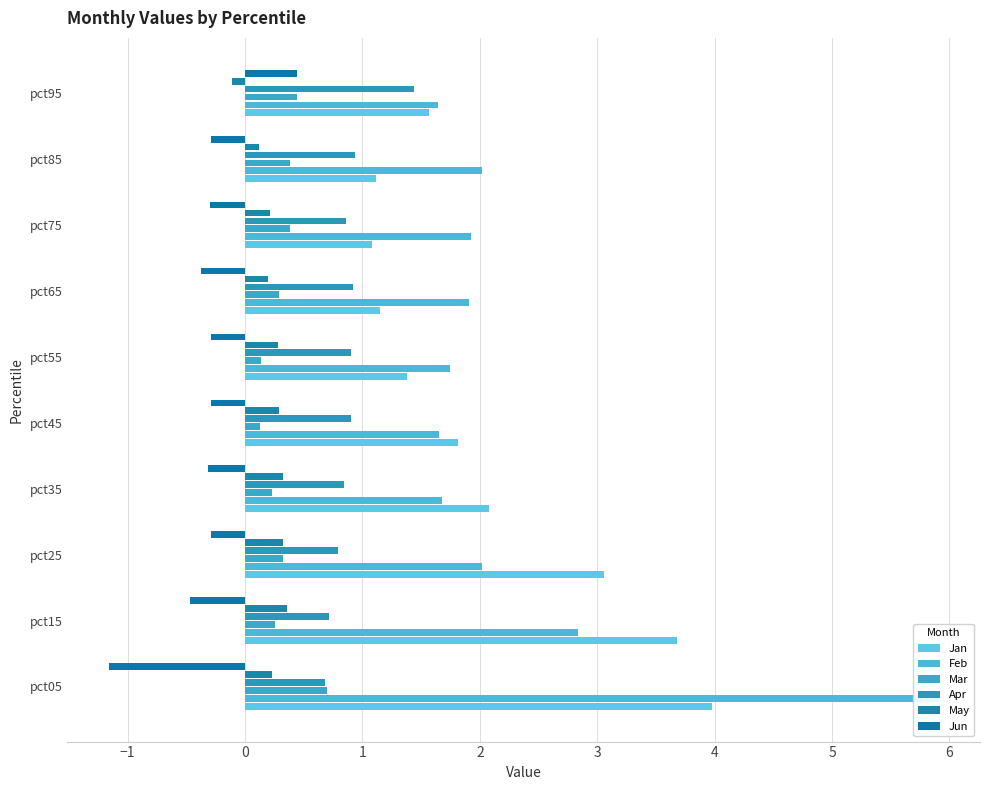

What is the maximum value for Jan?

4.0